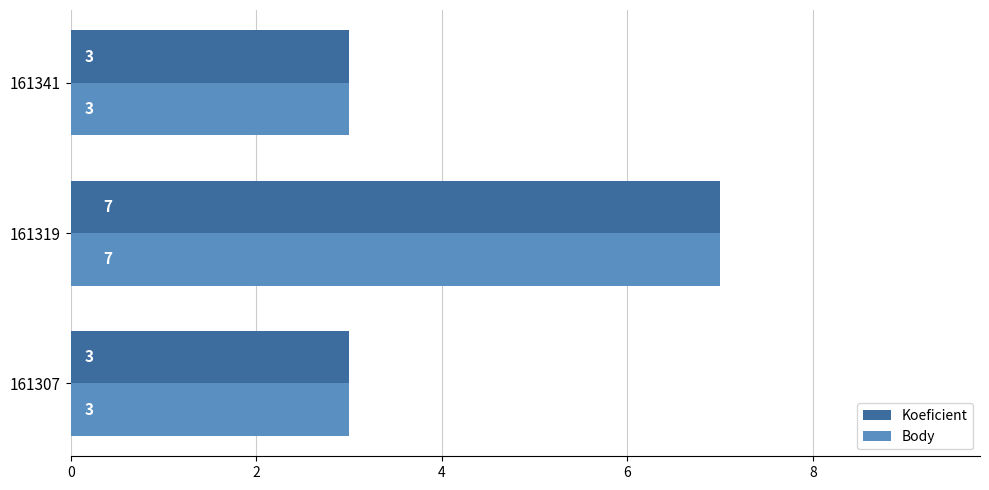

At which category is the sum across all series the highest?

161319